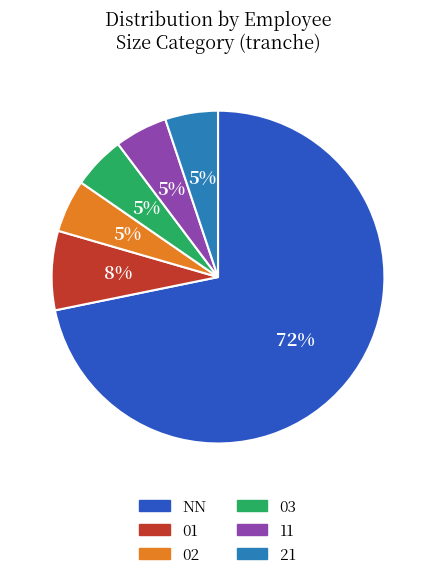

Which has a higher value, NN or 01?

NN